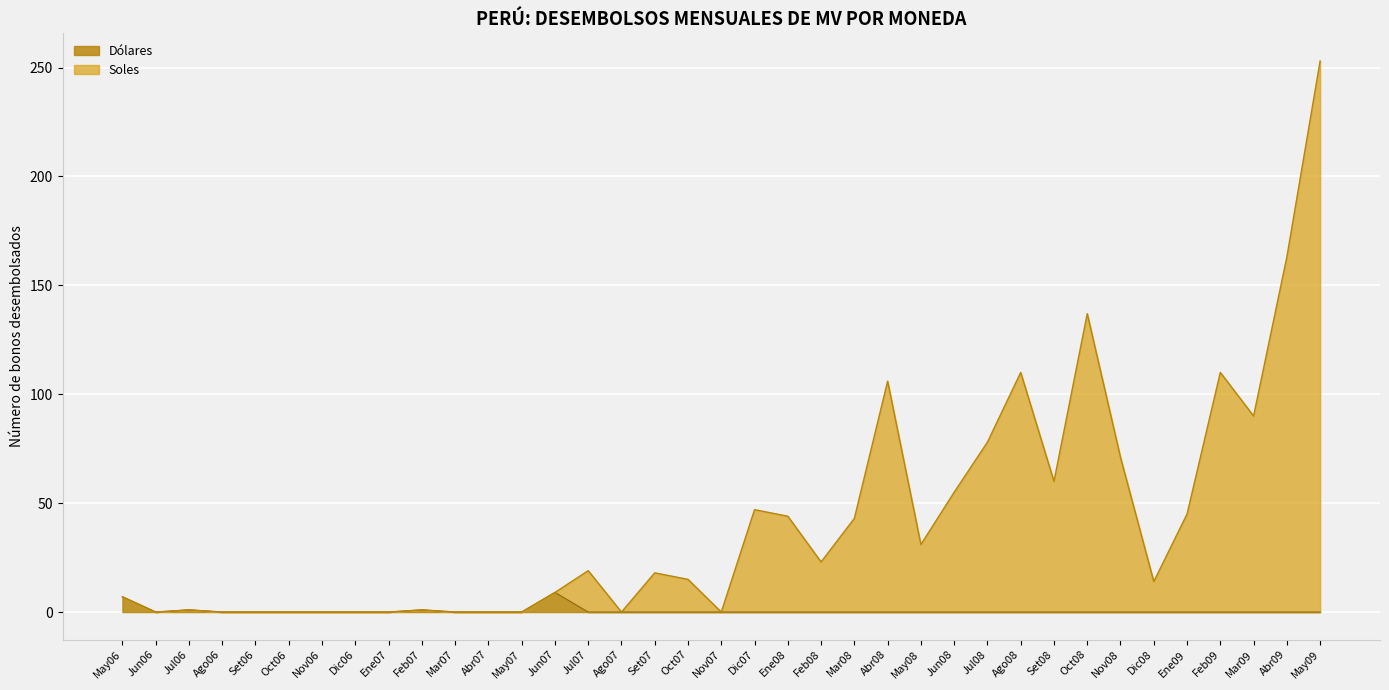

Count the number of data series in this chart.

2